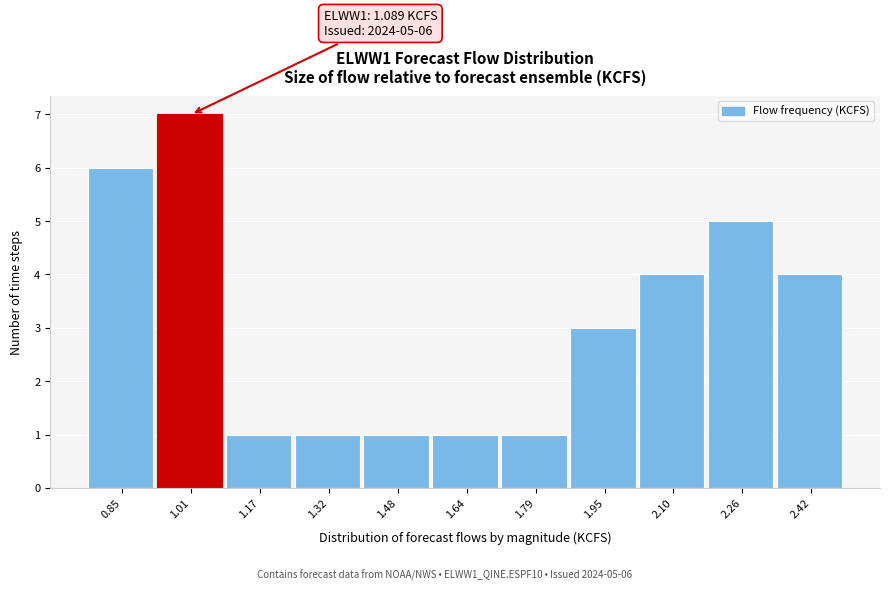

Reading left to right, transcribe all the data shown in this chart.

6	7	1	1	1	1	1	3	4	5	4